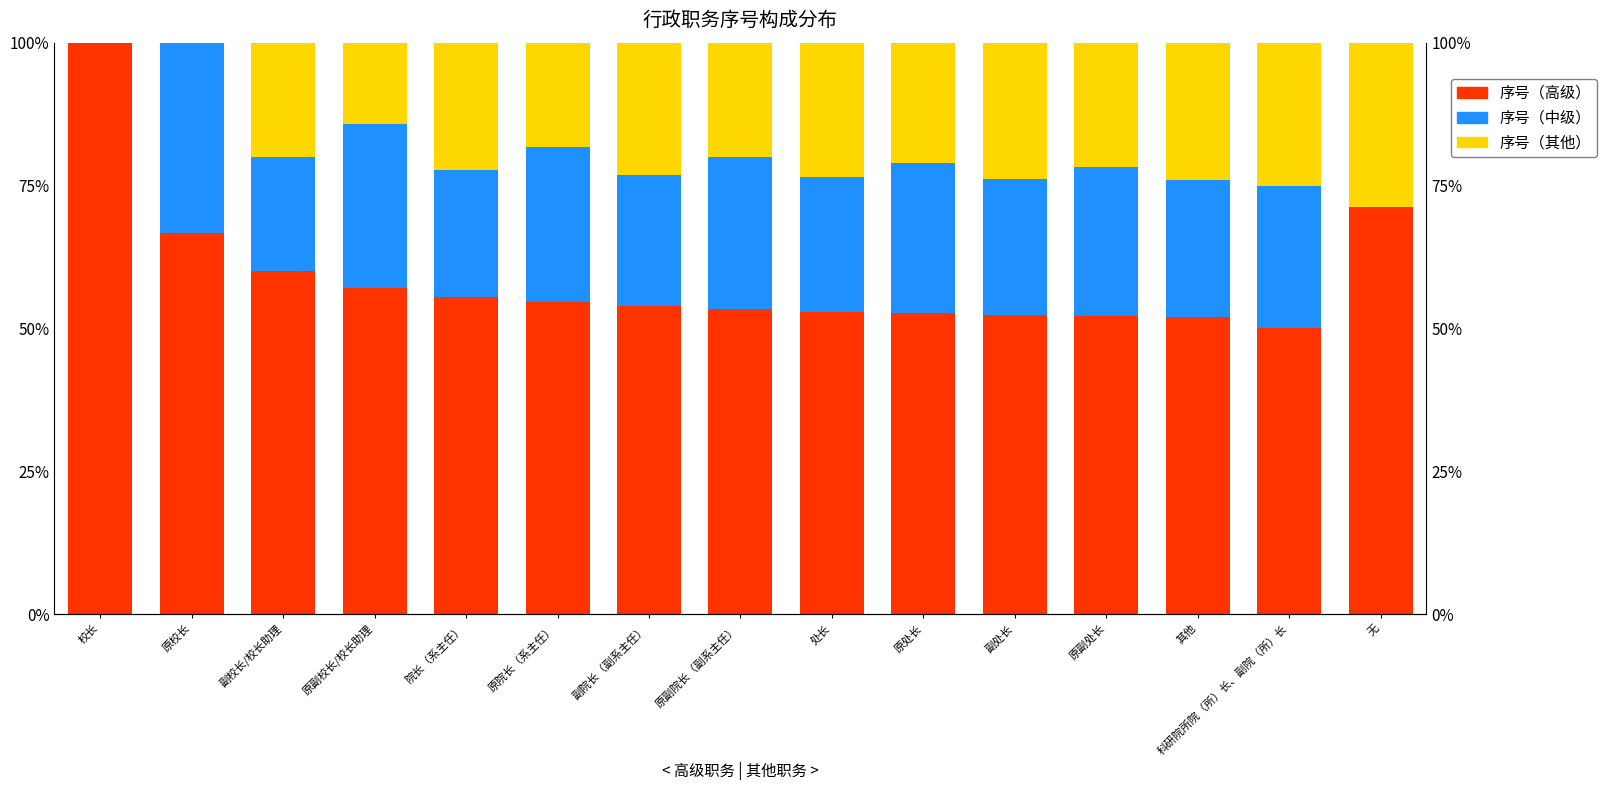

How many distinct data groups are displayed?

3